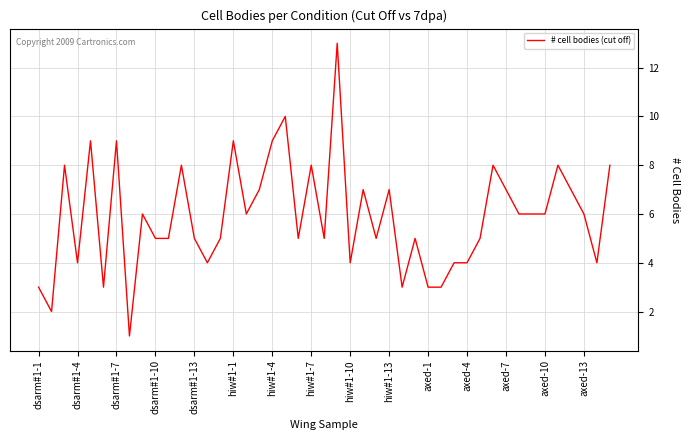

What is the greatest value displayed?

13